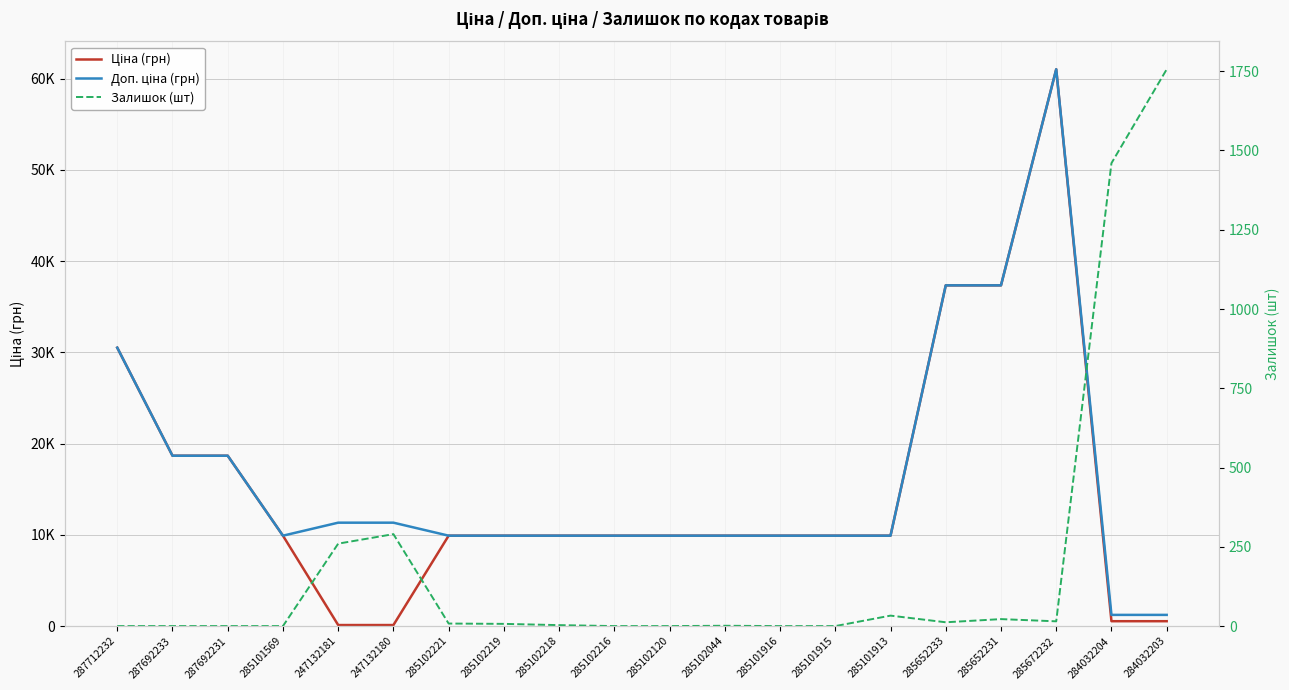

What is the label of the 3rd point from the right?

285672232